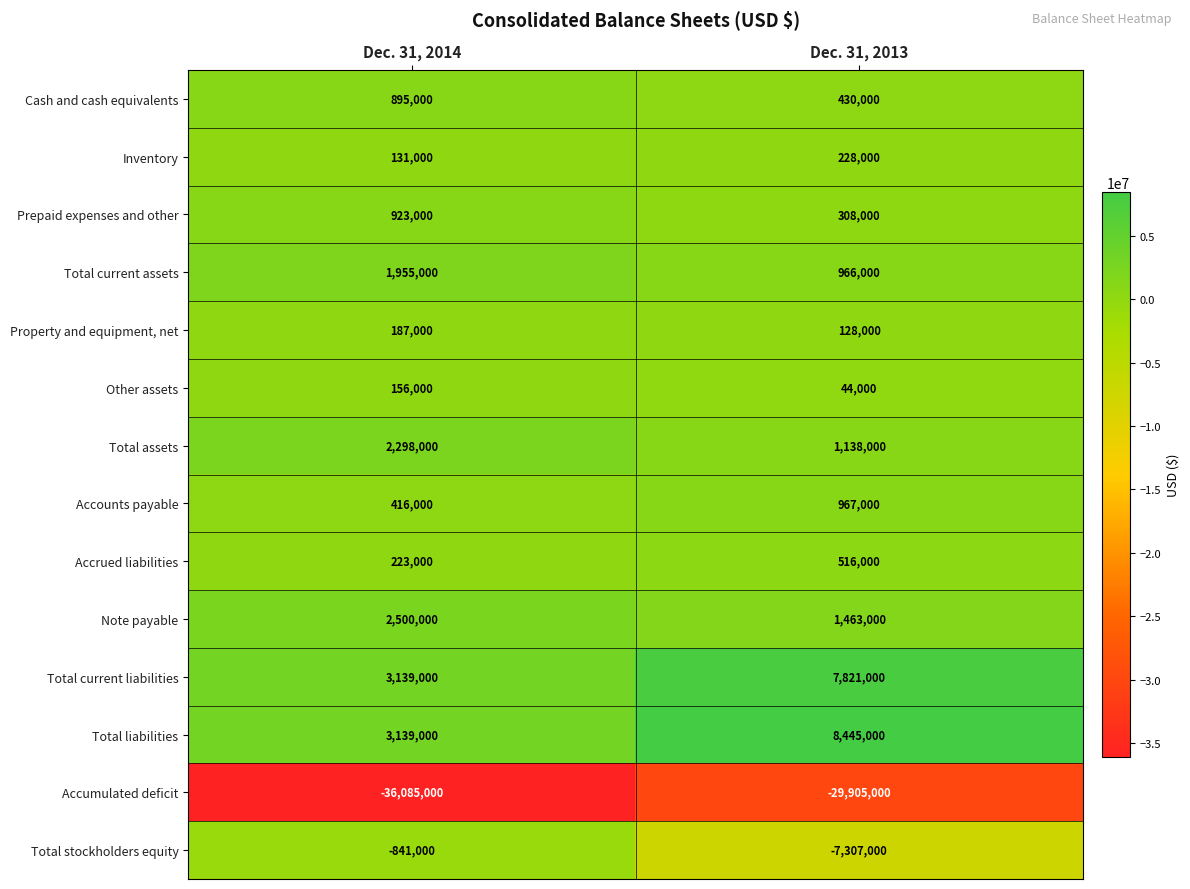

What is the approximate value of Cash and cash equivalents at Dec. 31, 2013, to the nearest 50?

430000